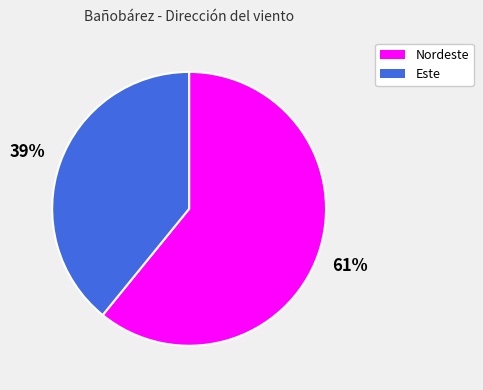

Rank the categories by value from lowest to highest.

Este, Nordeste